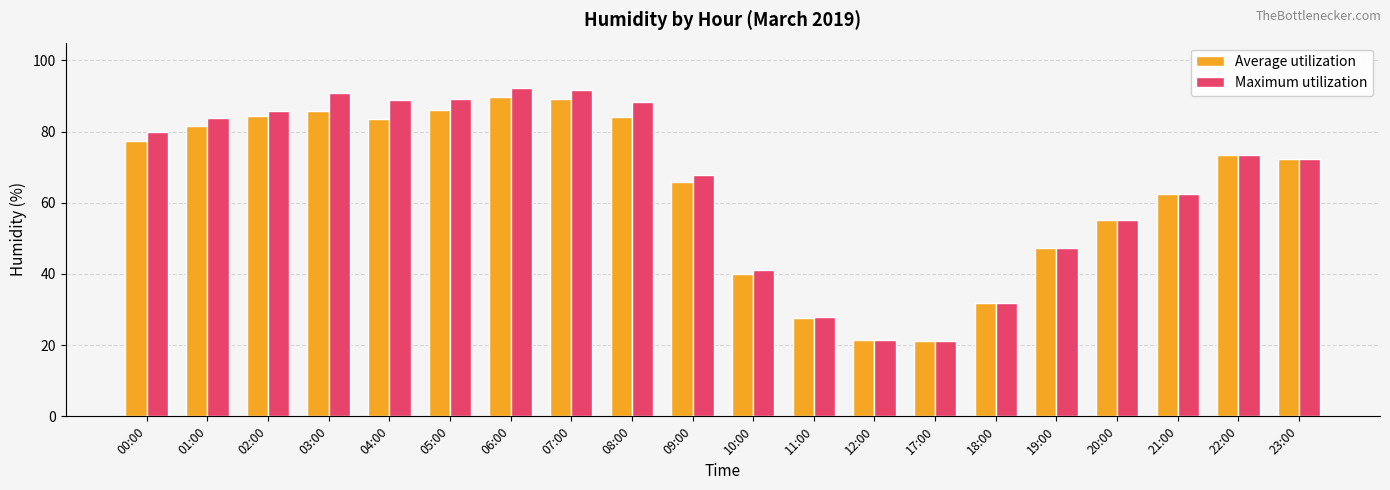

Which series changed the most between 05:00 and 21:00?

Maximum utilization